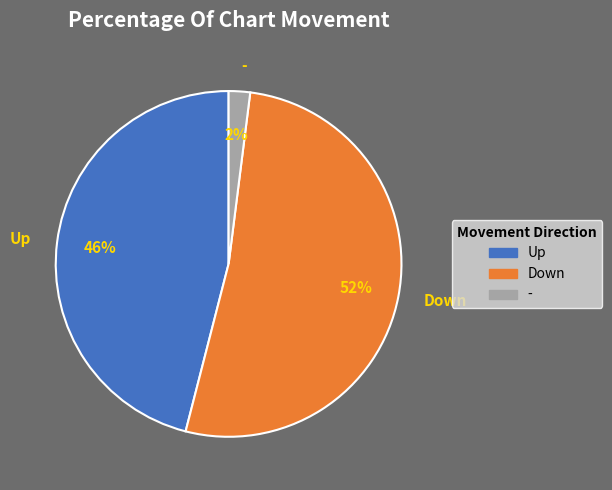

Which slice represents more than half of the pie?

Down